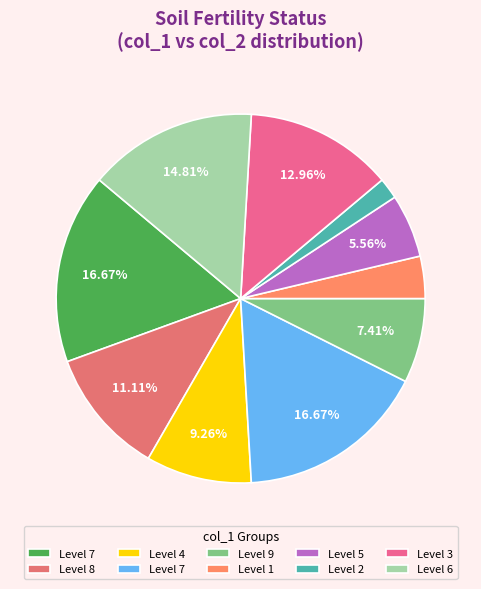

Count the number of slices in the pie.

10